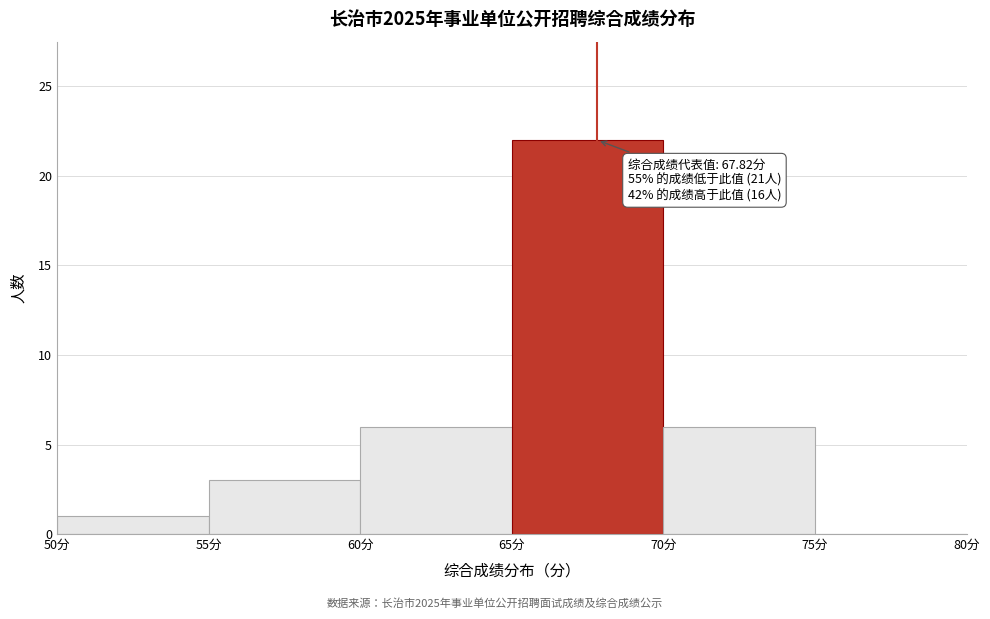

Which range on the x-axis has the tallest bar?

65 to 70